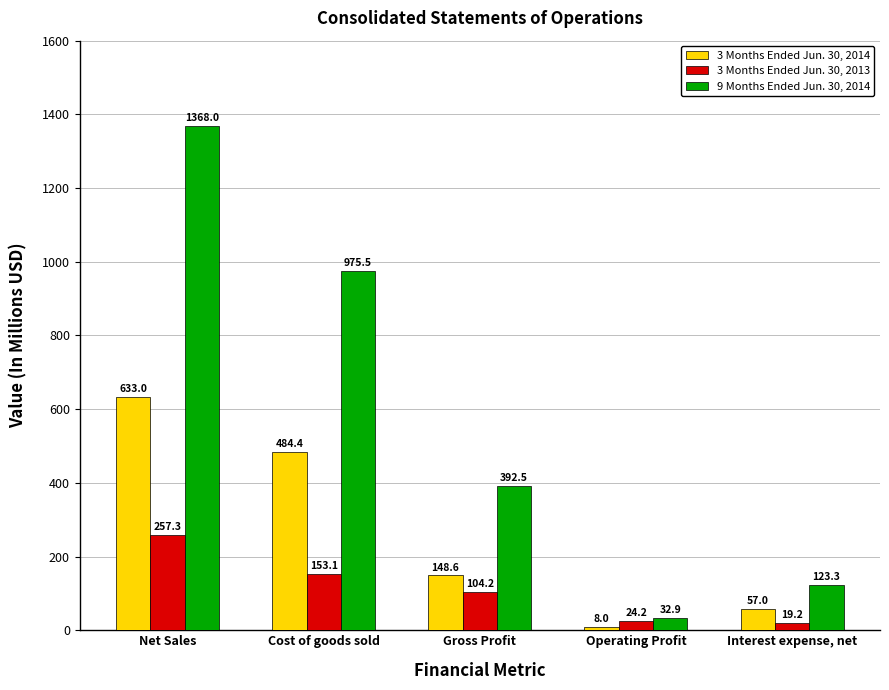

How many groups of bars are there?

5